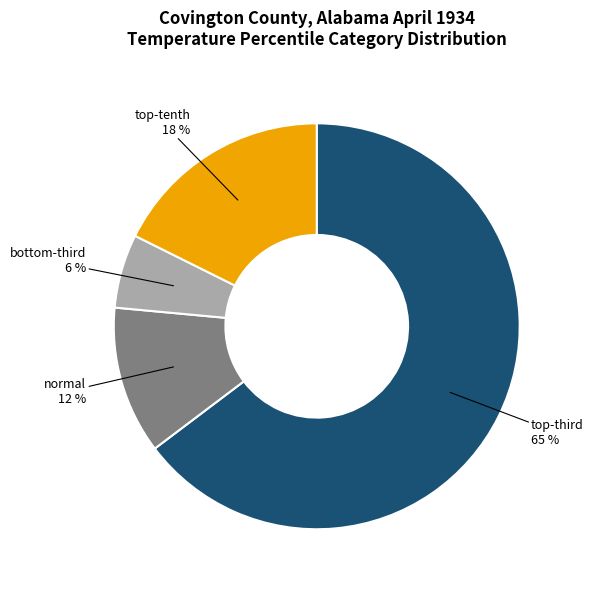

To the nearest percent, what is the average slice percentage?

25%